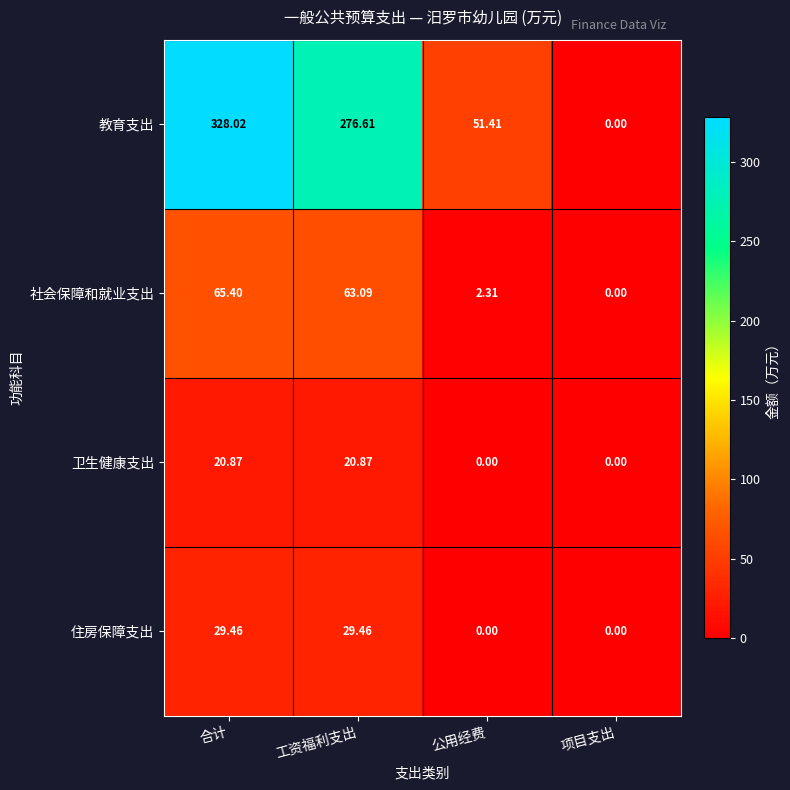

At which label does 教育支出 reach its minimum?

项目支出